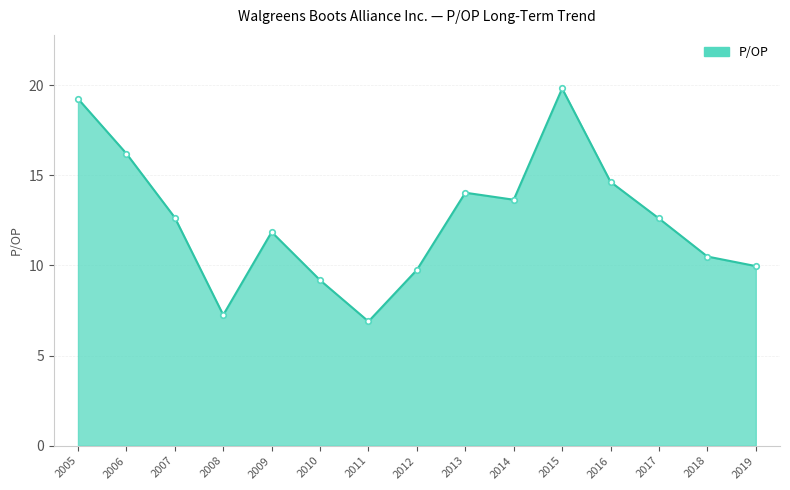

What is the smallest value displayed?

6.9